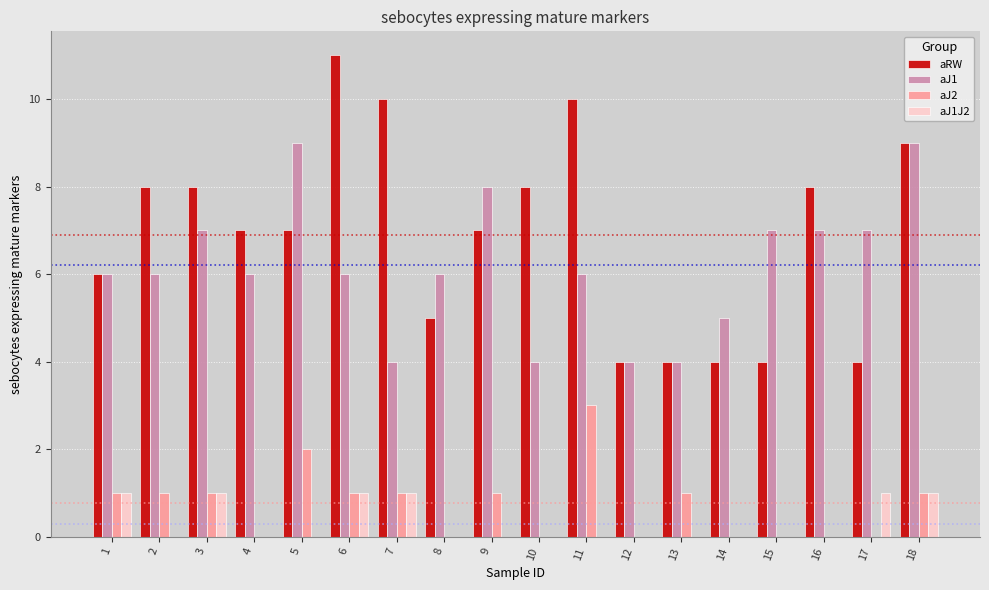

Which series has the widest spread of values?

aRW